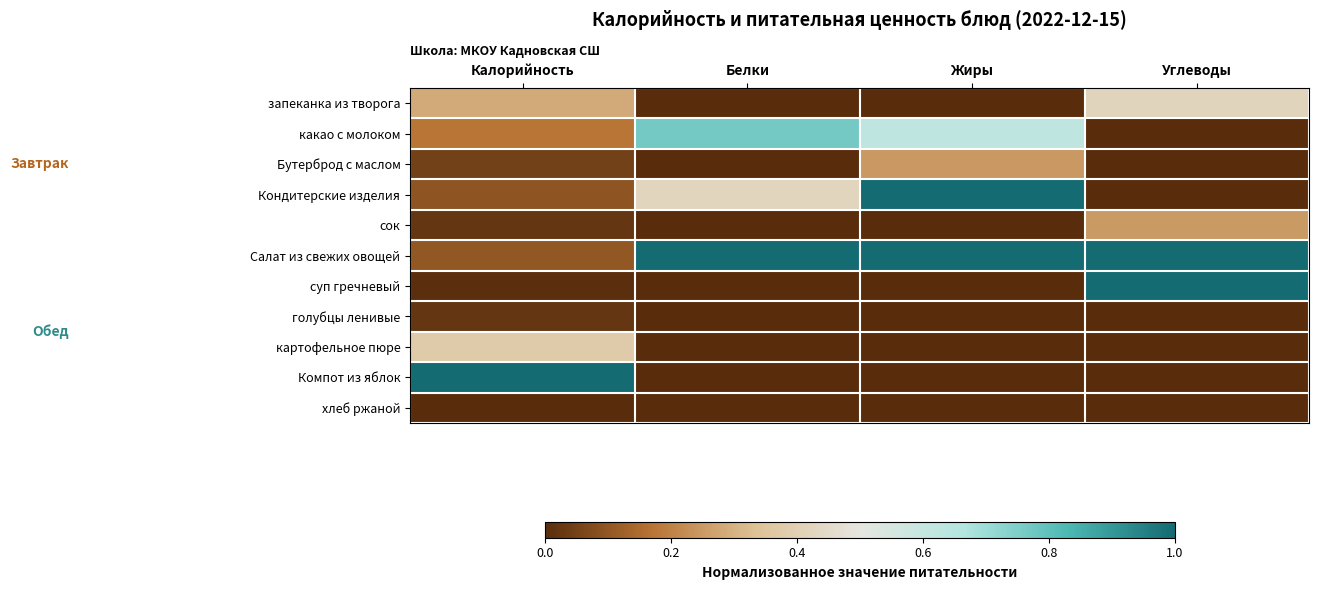

Rank the series by their maximum value, from lowest to highest.

хлеб ржаной, голубцы ленивые, Бутерброд с маслом, сок, картофельное пюре, запеканка из творога, какао с молоком, суп гречневый, Кондитерские изделия, Салат из свежих овощей, Компот из яблок